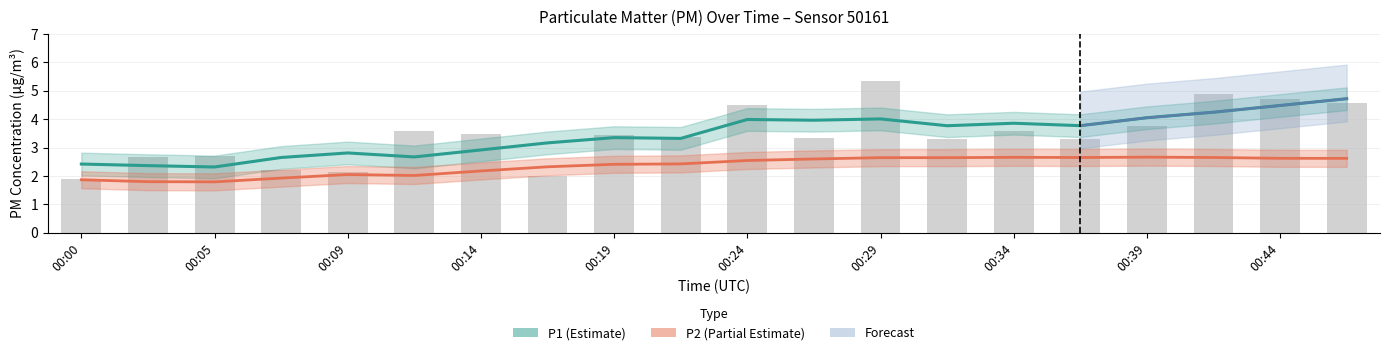

Where is the data nearest to the value 3?

00:05